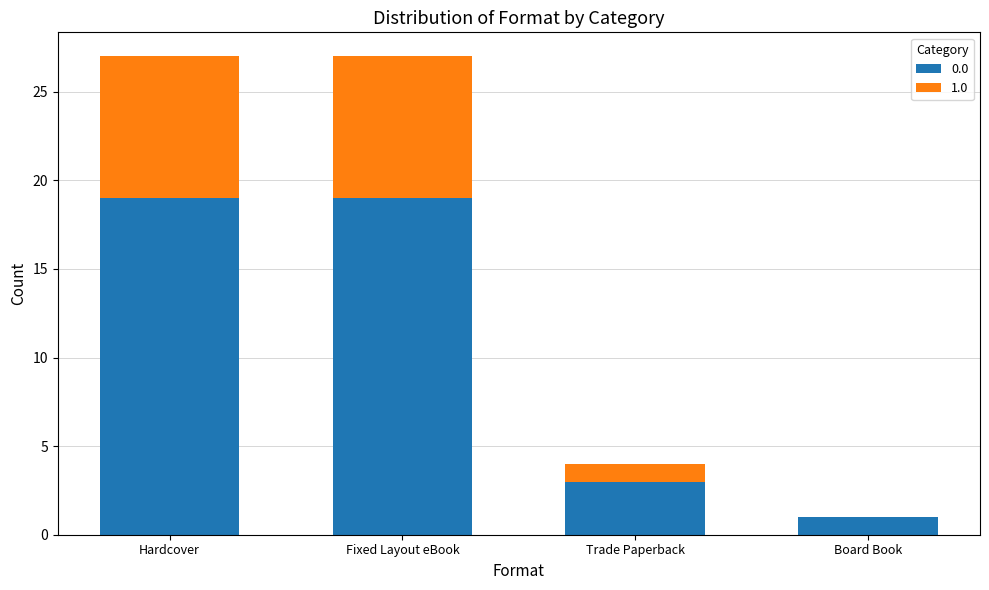

True or false: 0.0 has a value of 1 at Trade Paperback.

False